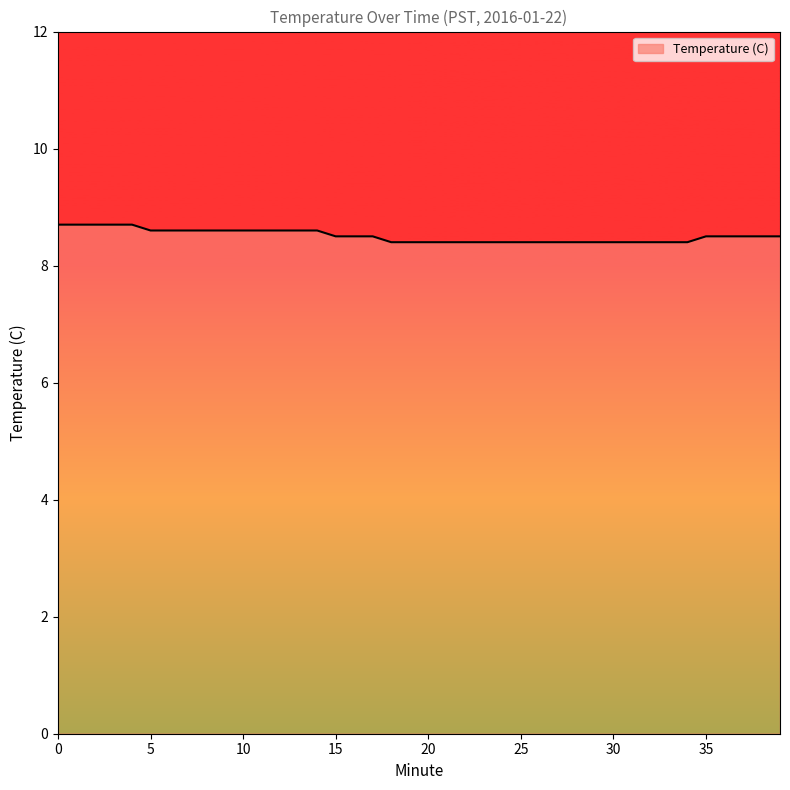

What is the maximum value shown in the chart?

8.7